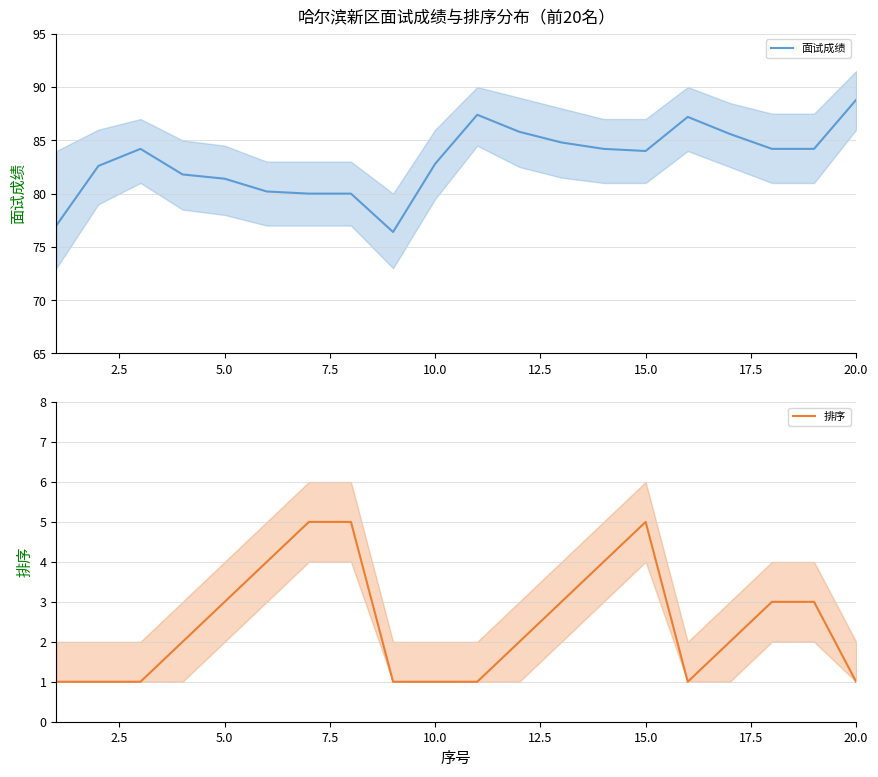

Reading left to right, list all the values displayed in this chart.

面试成绩: 77.0	82.6	84.2	81.8	81.4	80.2	80.0	80.0	76.4	82.8	87.4	85.8	84.8	84.2	84.0	87.2	85.6	84.2	84.2	88.8
排序: 1.0	1.0	1.0	2.0	3.0	4.0	5.0	5.0	1.0	1.0	1.0	2.0	3.0	4.0	5.0	1.0	2.0	3.0	3.0	1.0